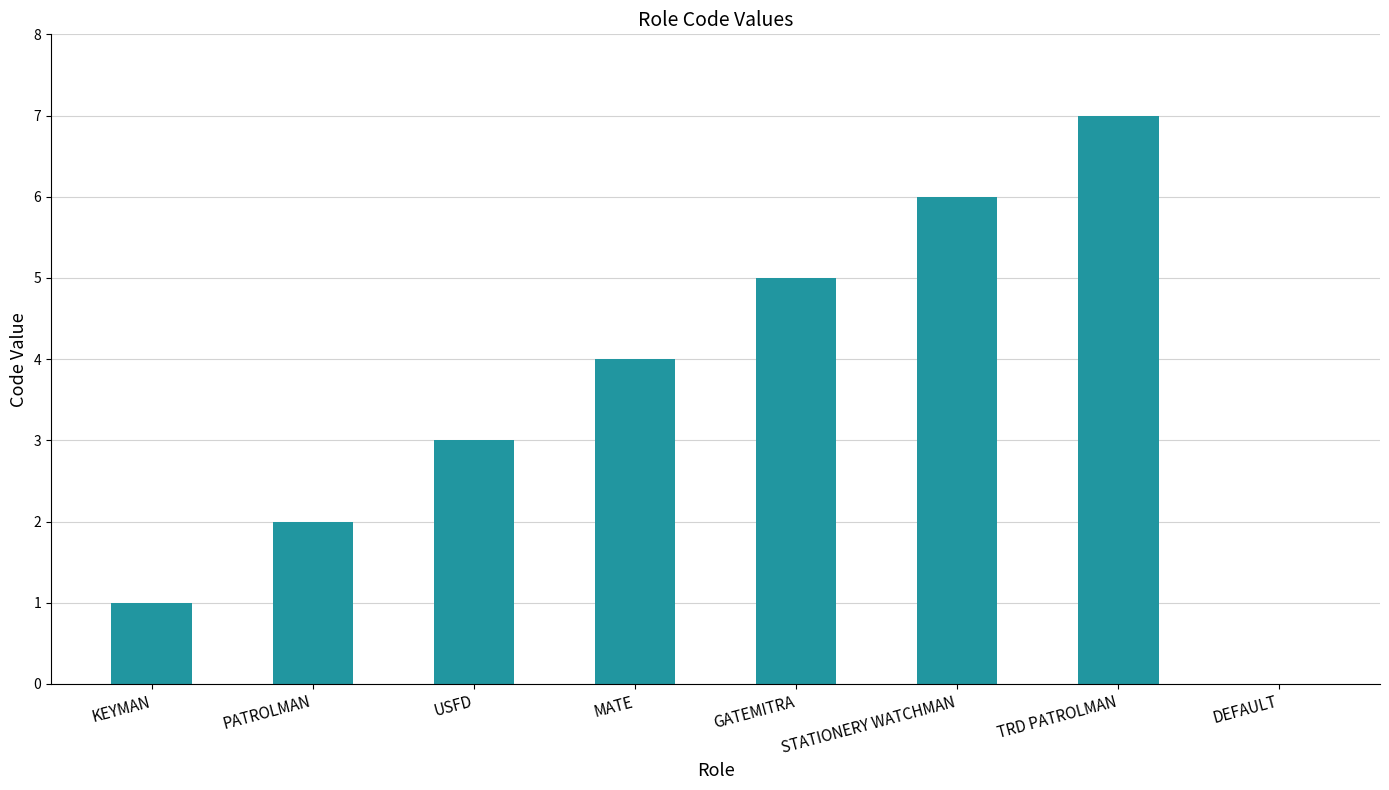

The value at TRD PATROLMAN is 12. True or false?

False